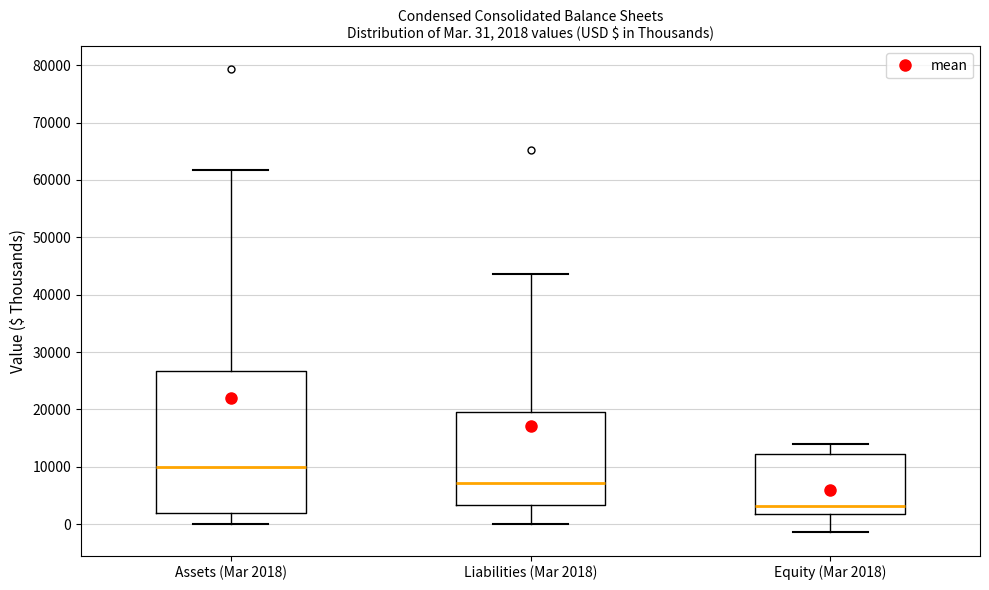

Comparing the boxes themselves (not the whiskers), which one is the tallest?

Assets (Mar 2018)